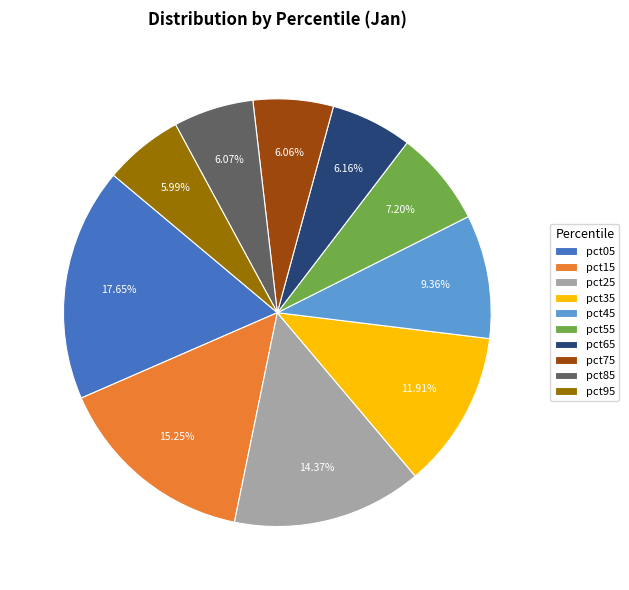

To the nearest percent, what percentage of the pie is pct65?

6%